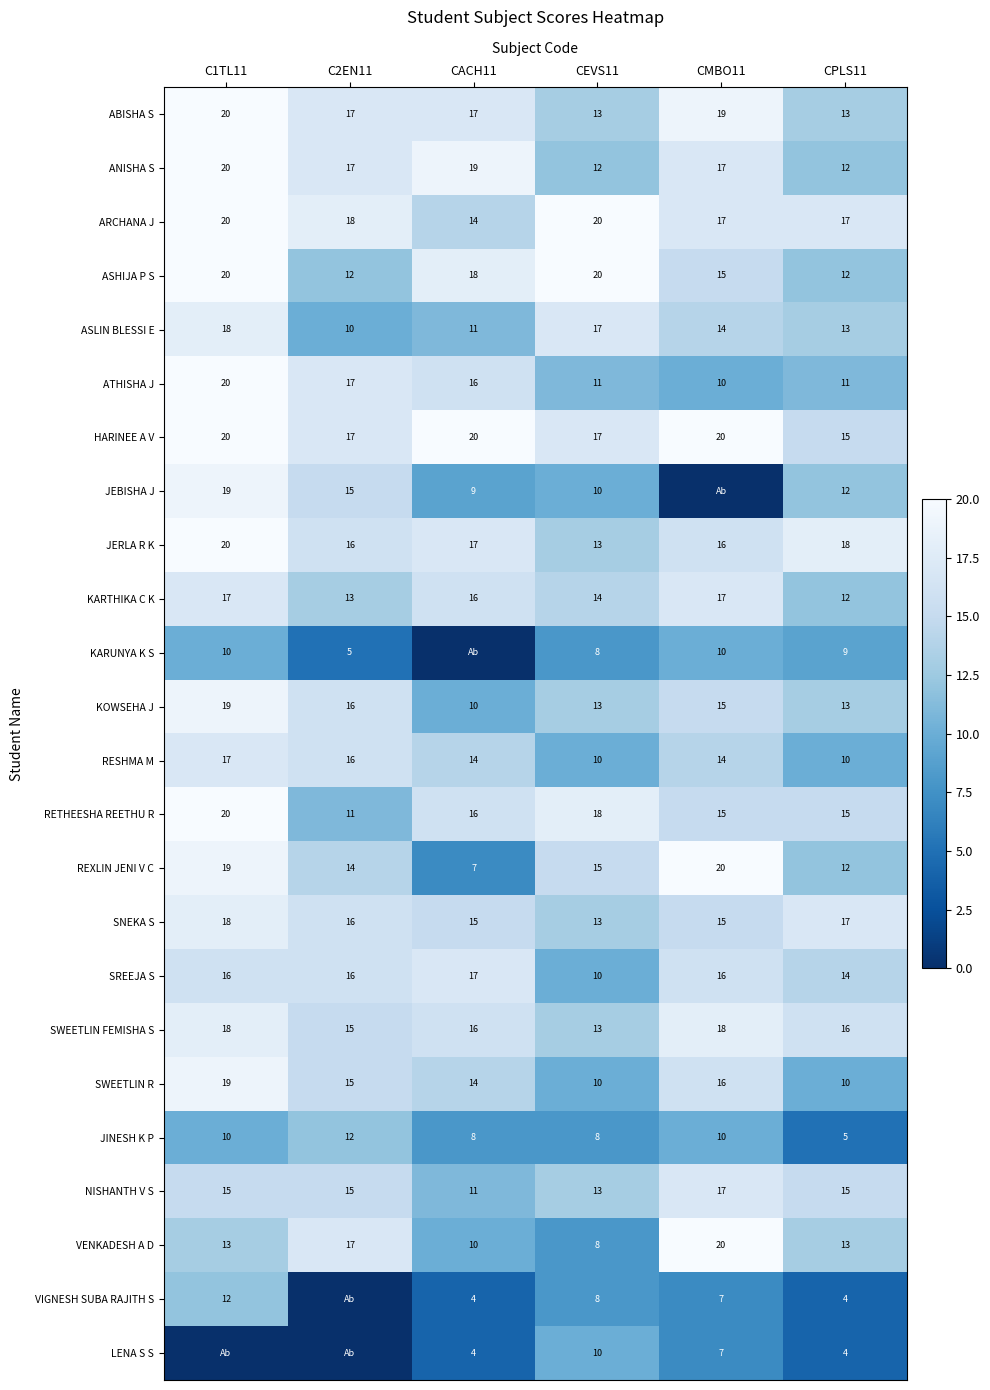

What is the average value of the HARINEE A V series?

18